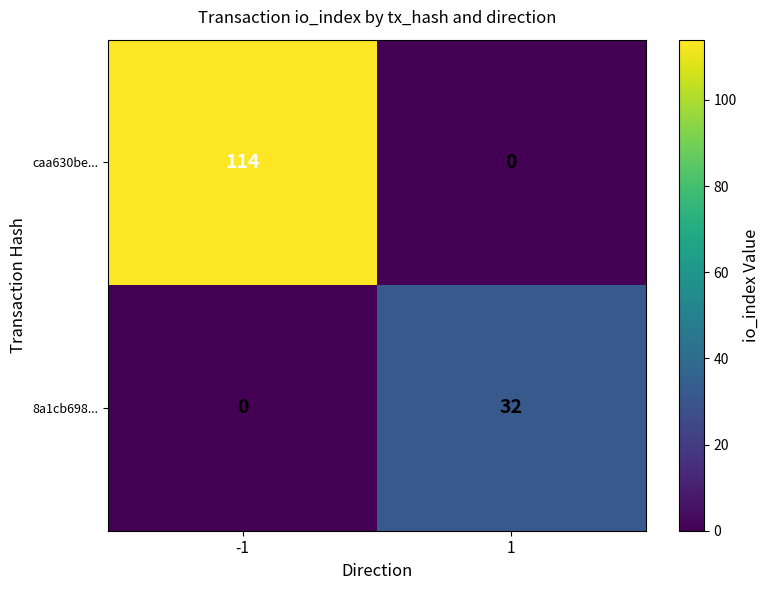

Between -1 and 1, which series saw the biggest shift?

caa630be...